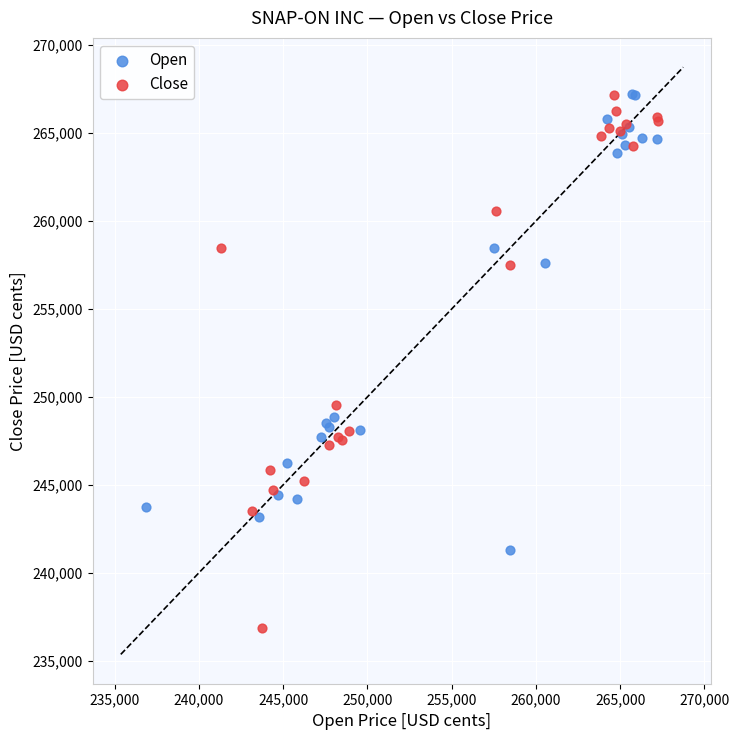

What are all the series names shown in the legend?

Open, Close